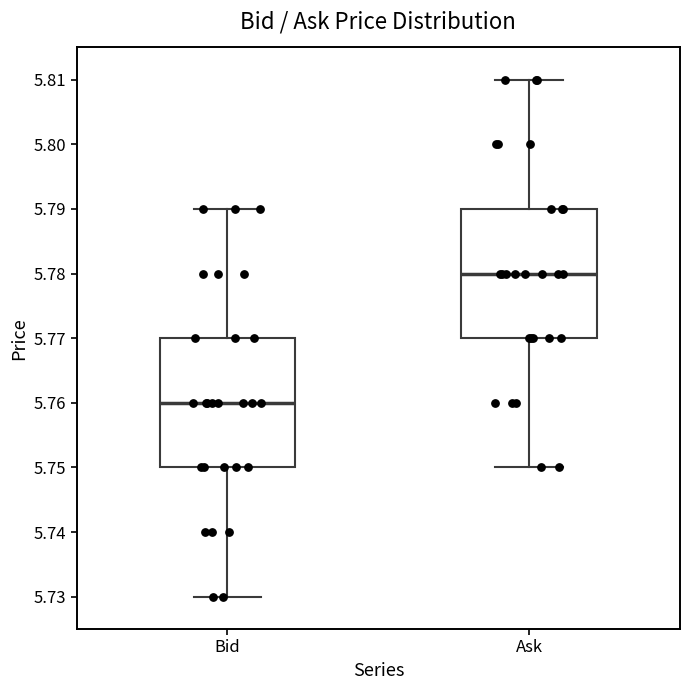

Reading left to right, read every box against the y-axis: the position of its median line, the range the box covers, and the ends of its whiskers. The values are not printed on the chart, so give them approximately, as read against the axis.

Bid: median 5.76, box 5.75 to 5.77, whiskers 5.73 to 5.79
Ask: median 5.78, box 5.77 to 5.79, whiskers 5.75 to 5.81